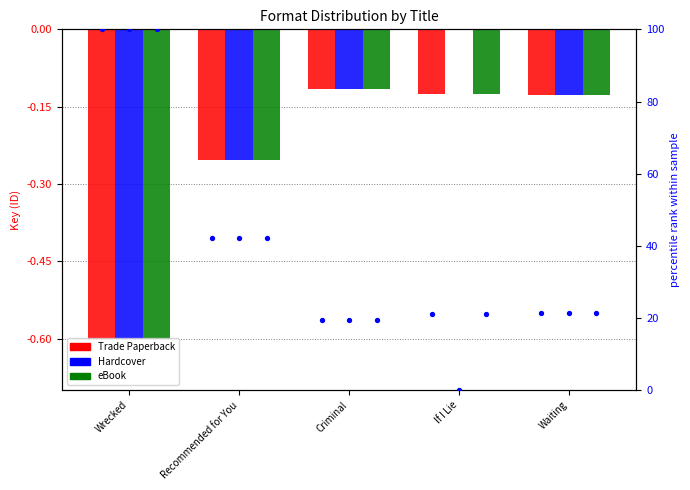

Which series has the largest total across all categories?

Hardcover